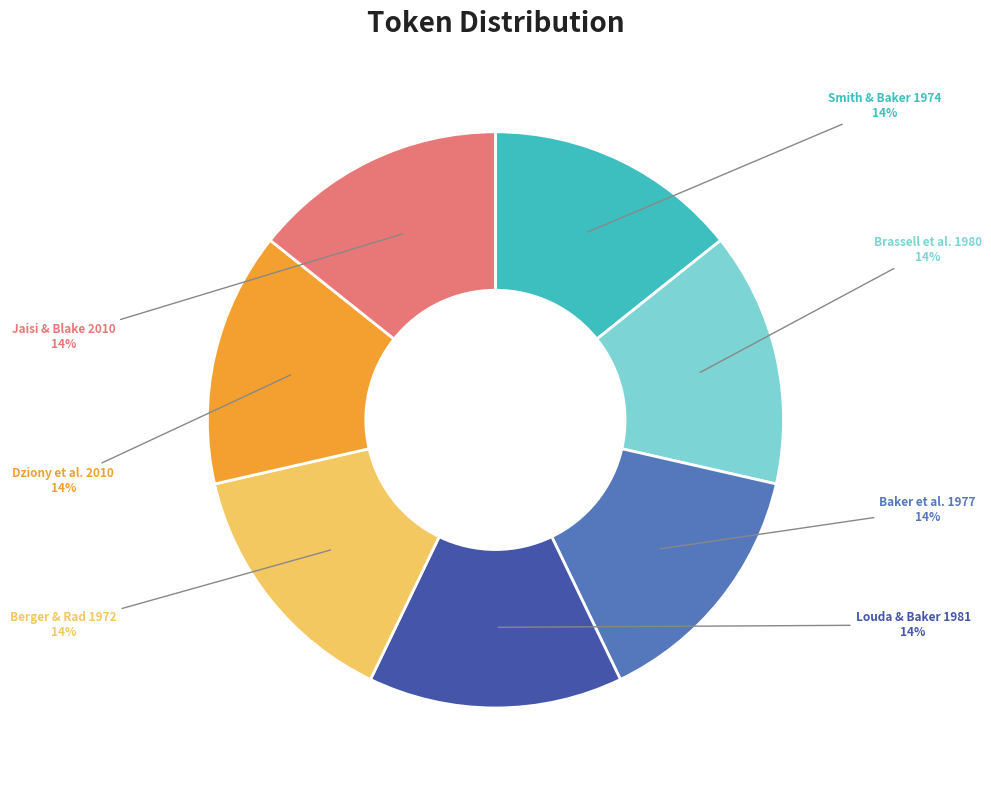

Count the number of slices in the pie.

7